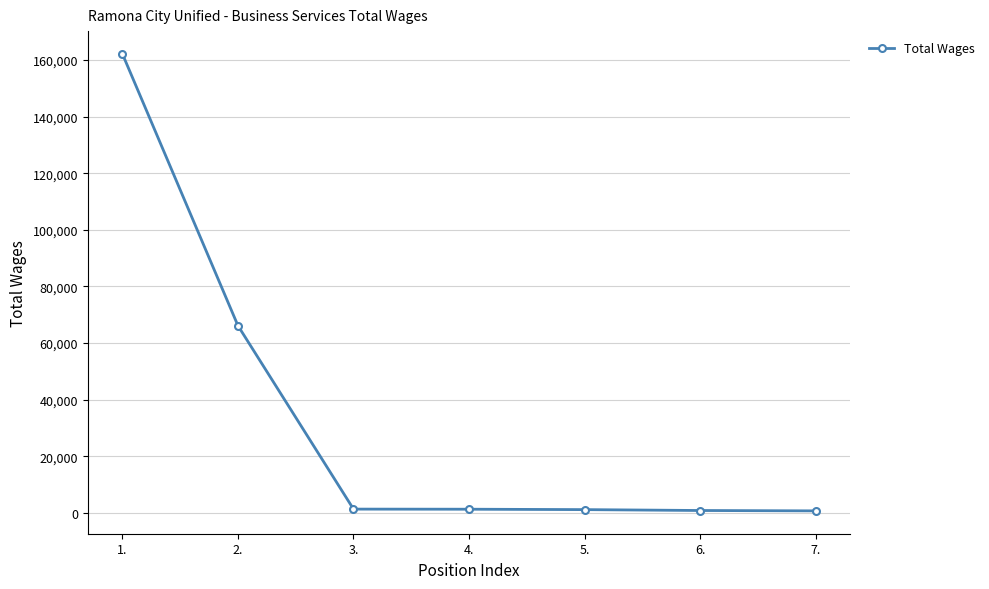

Approximately how many times larger is the value at 2. compared to 6.?

80.2